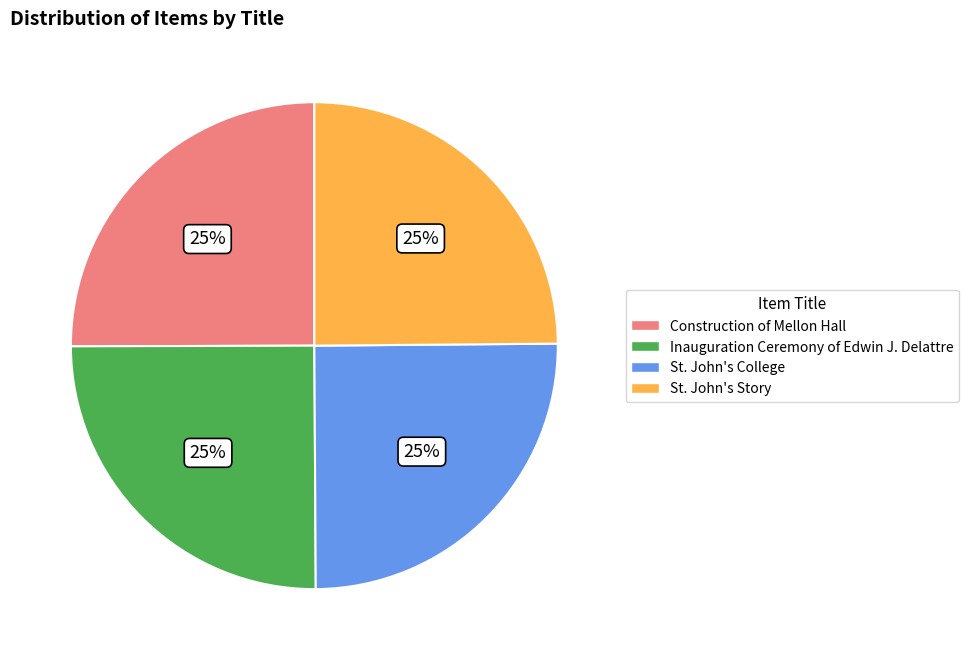

Is there any slice that represents more than half of the pie?

No